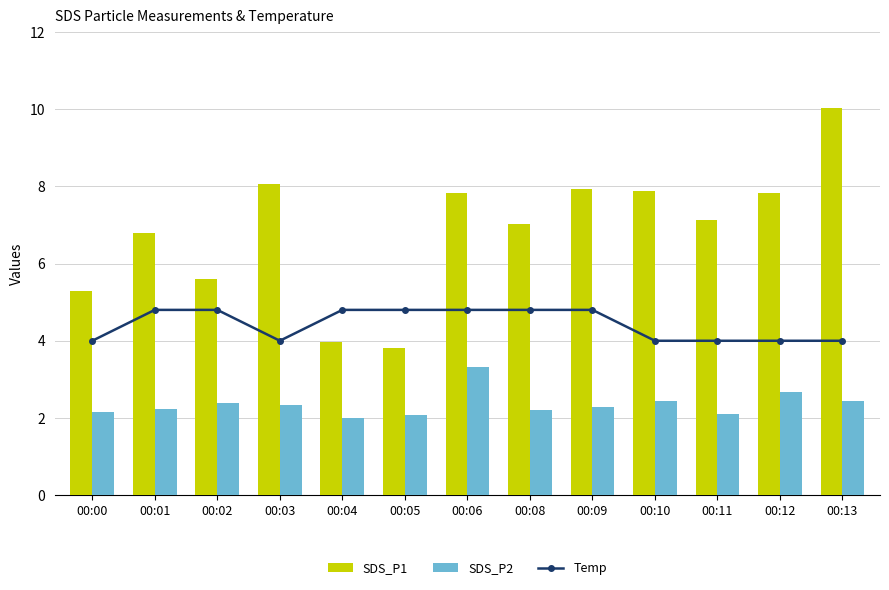

The value of SDS_P1 at 00:02 is 8.8. True or false?

False